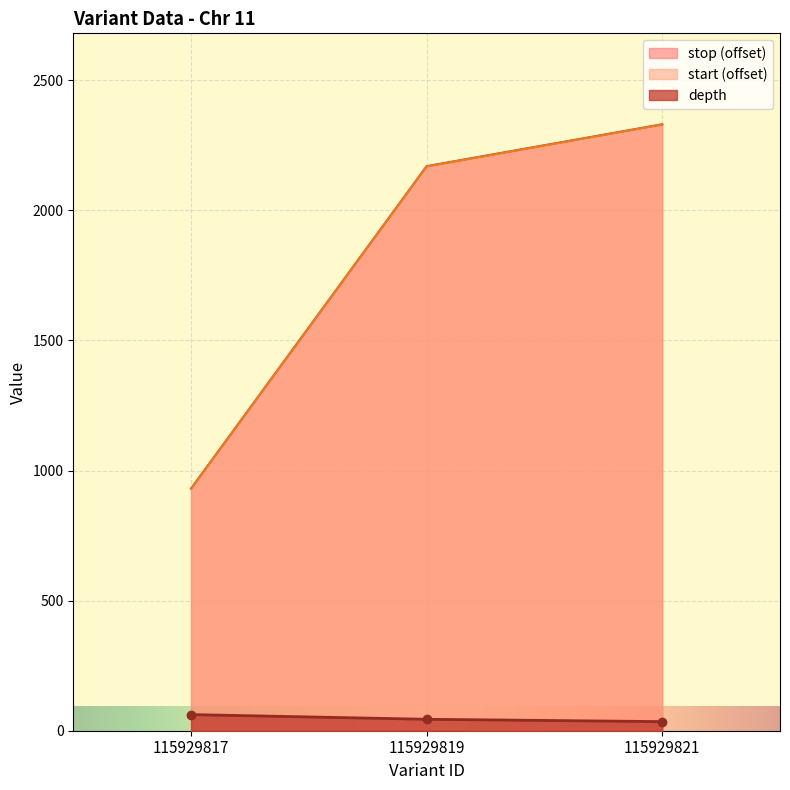

The value of start at 115929821 is 3716. True or false?

False